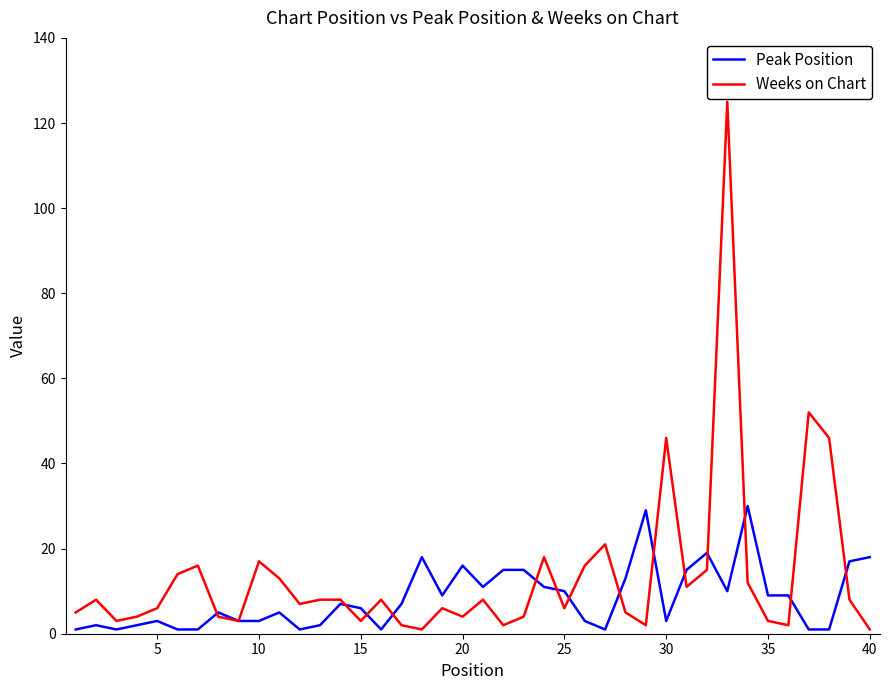

Which series has the widest spread of values?

Weeks on Chart